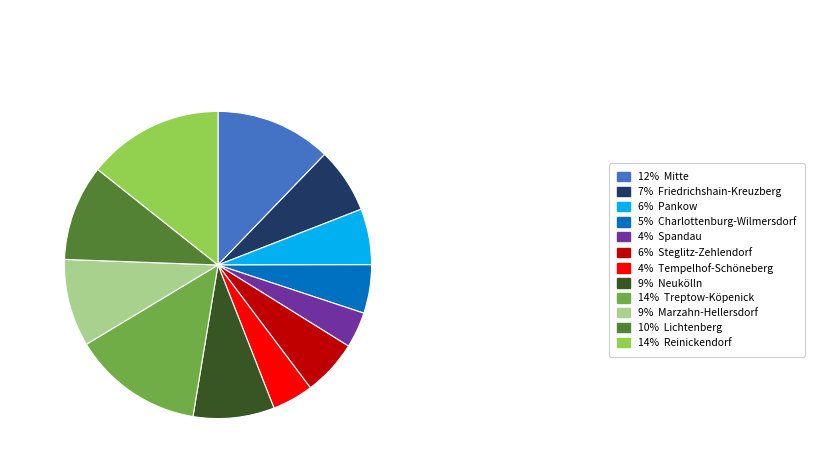

Combined, do 4% Spandau and 5% Charlottenburg-Wilmersdorf account for over 50%?

No